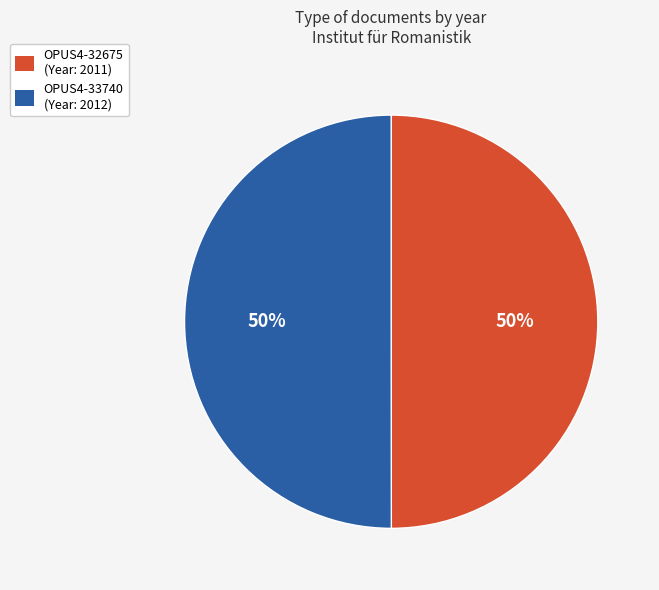

What percentage is the OPUS4-33740 slice, to the nearest percent?

50%